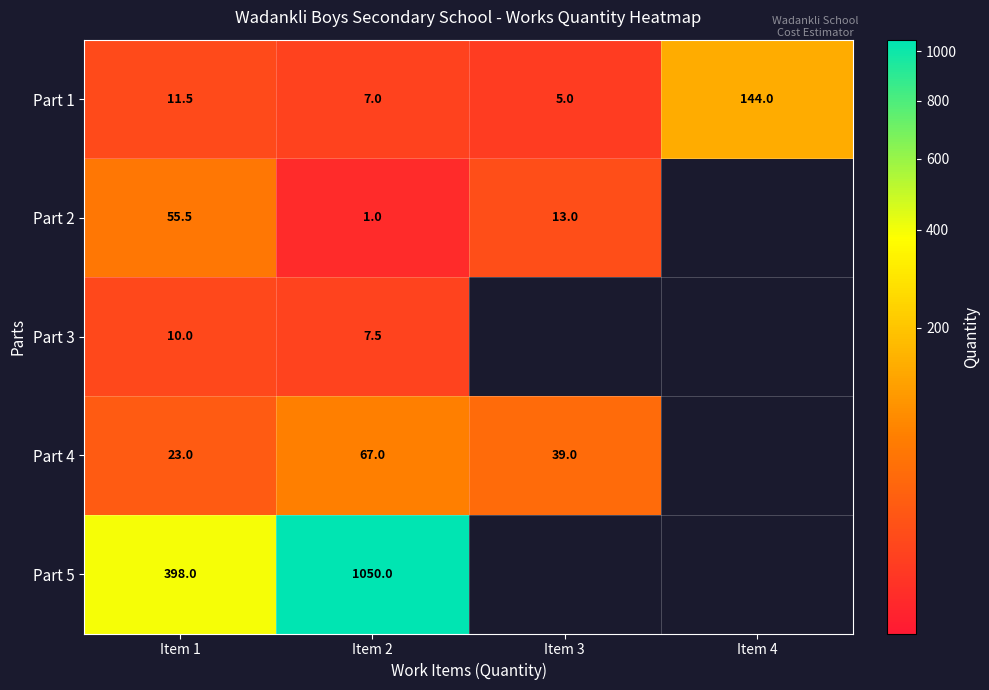

At Item 2, list the series in order from smallest to largest.

Part 2, Part 1, Part 3, Part 4, Part 5